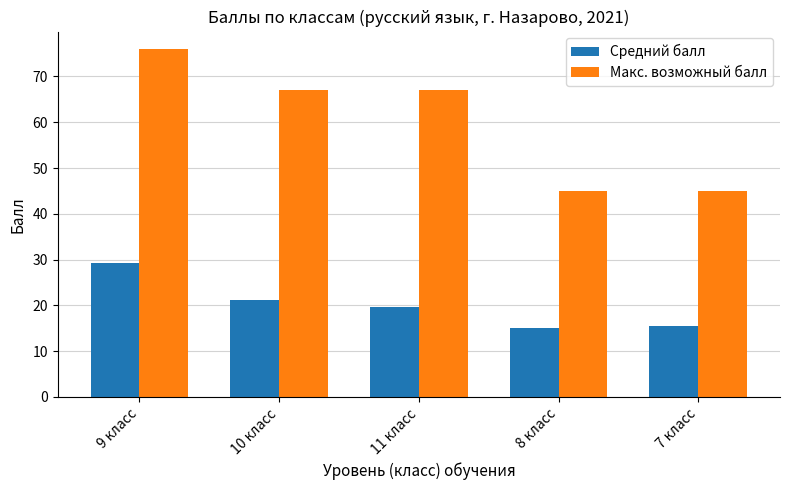

True or false: Макс. возможный балл has a value of 108.5 at 9 класс.

False